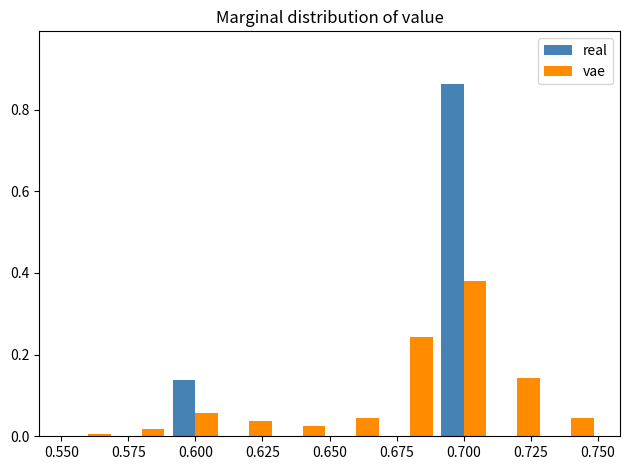

Reading left to right, list every range on the x-axis with the height of the bar of each series over it. The values are not printed on the chart, so give them approximately, as read against the axis.

0.55 to 0.57: real=0	vae=under 0.02
0.57 to 0.59: real=0	vae=under 0.02
0.59 to 0.61: real=0.14	vae=0.06
0.61 to 0.63: real=0	vae=0.04
0.63 to 0.65: real=0	vae=0.02
0.65 to 0.67: real=0	vae=0.04
0.67 to 0.69: real=0	vae=0.24
0.69 to 0.71: real=0.86	vae=0.38
0.71 to 0.73: real=0	vae=0.14
0.73 to 0.75: real=0	vae=0.04